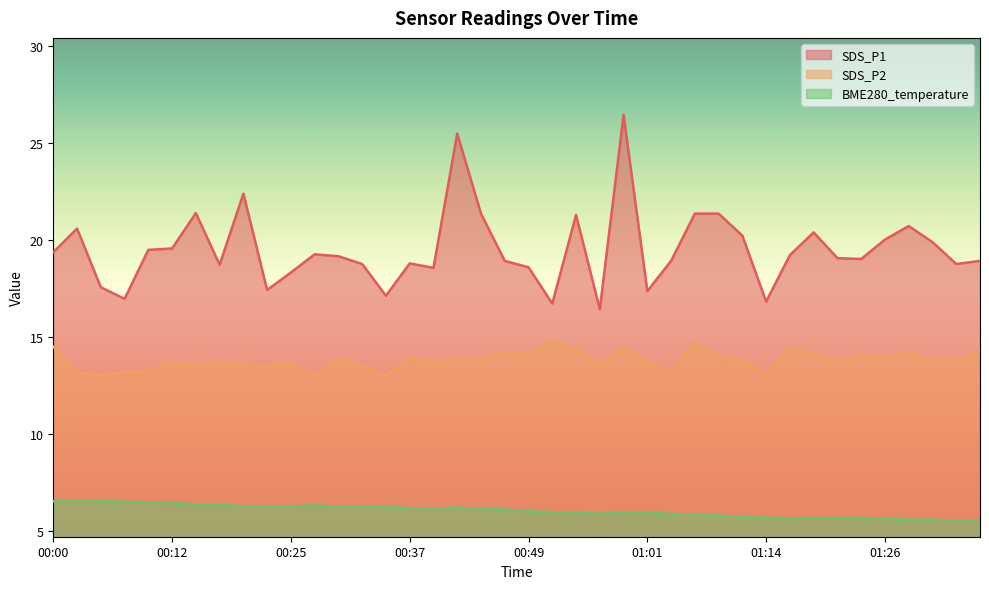

What is the value of the SDS_P2 point at the 40th from the left?

14.3